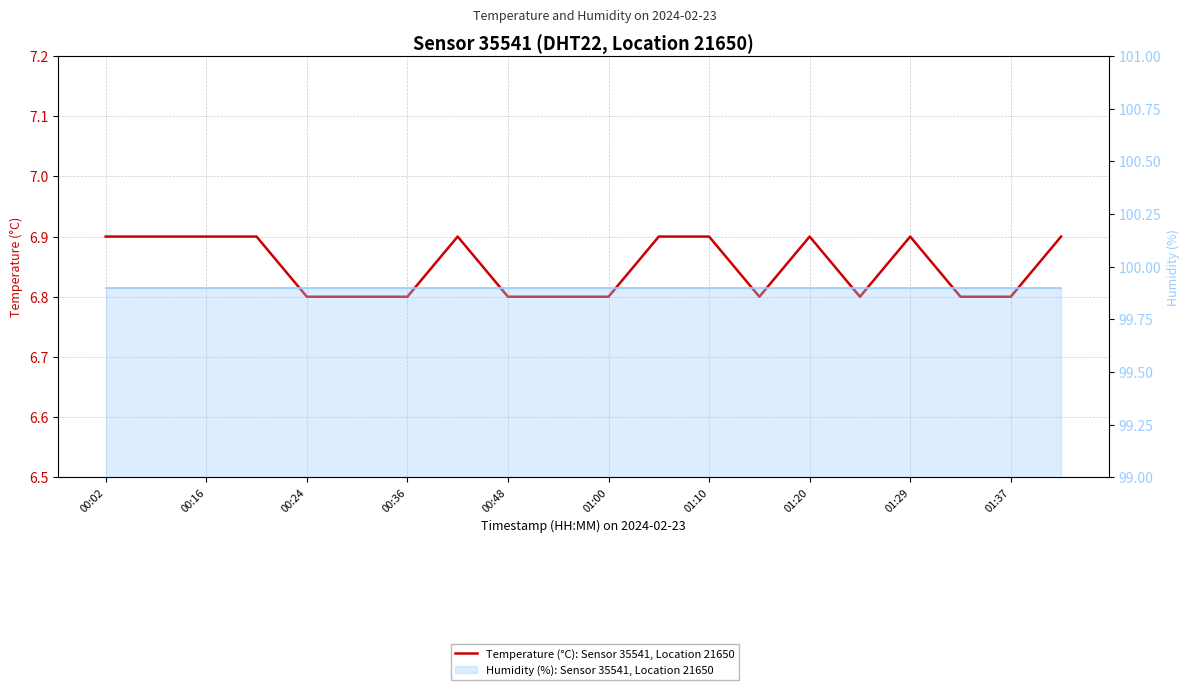

What is the value of the 2nd point from the left?

6.9